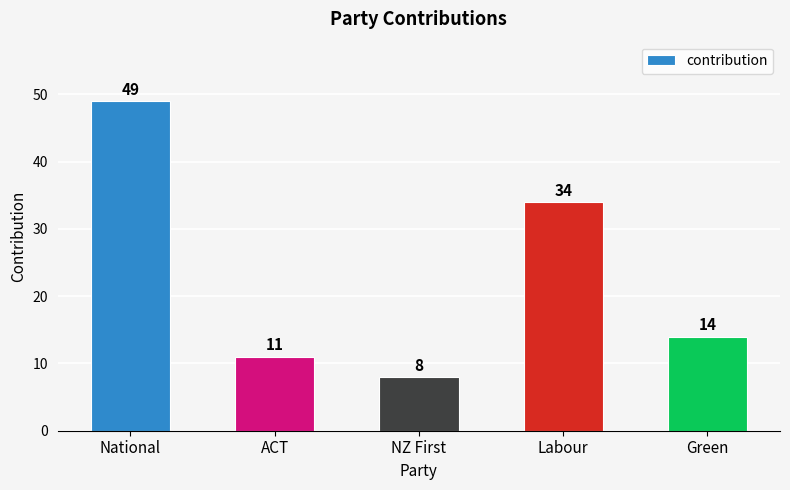

The chart shows a value of 13 at NZ First. True or false?

False